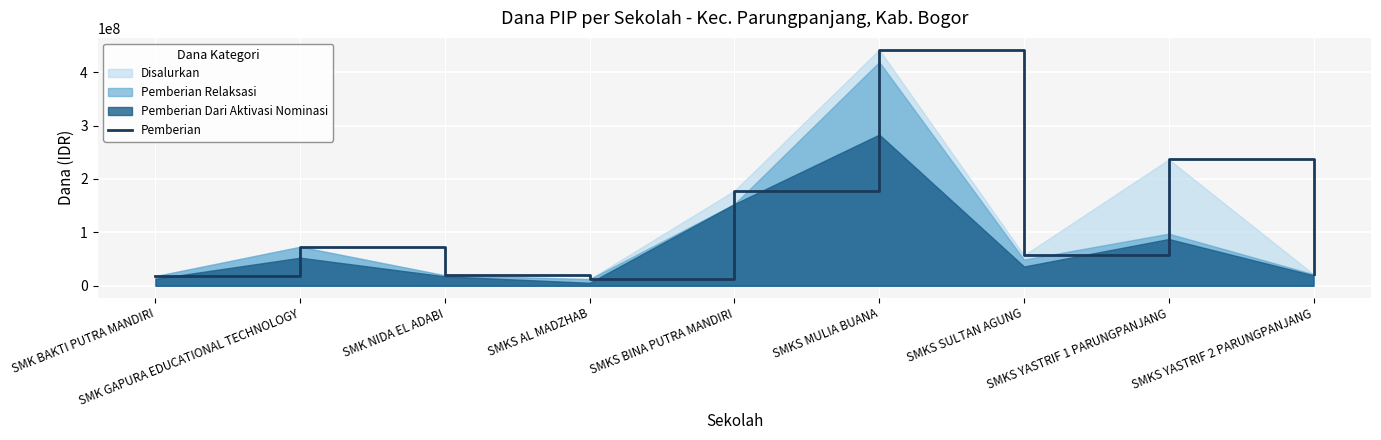

Between SMKS YASTRIF 1 PARUNGPANJANG and SMKS MULIA BUANA, which is larger?

SMKS MULIA BUANA